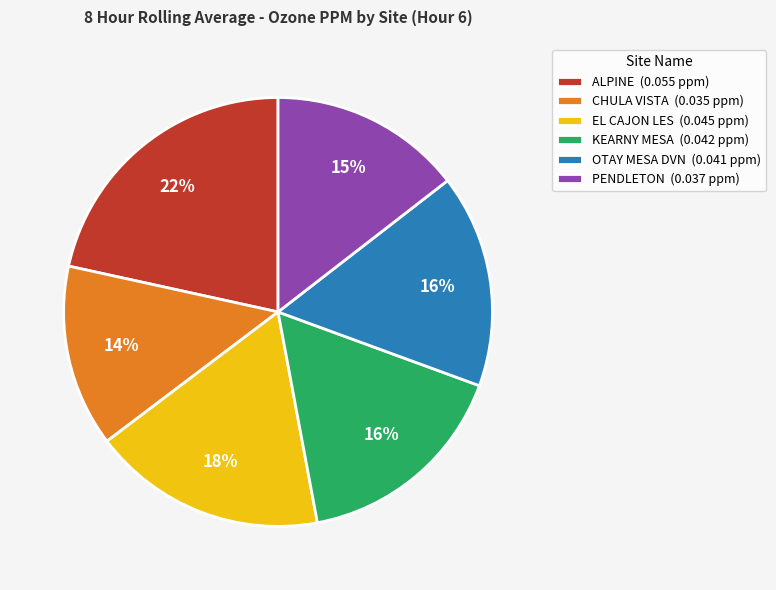

Between PENDLETON and ALPINE, which is larger?

ALPINE